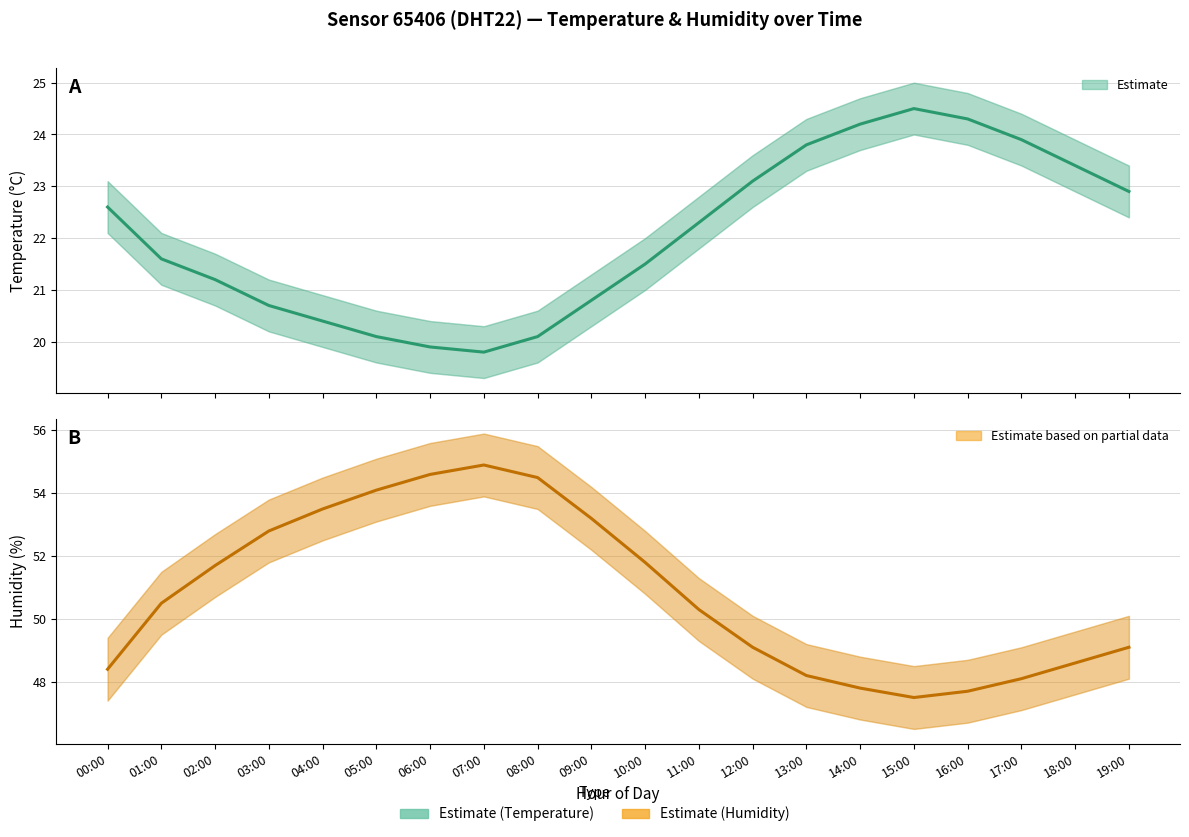

Reading left to right, extract all data points from this chart.

Estimate: 22.6	21.6	21.2	20.7	20.4	20.1	19.9	19.8	20.1	20.8	21.5	22.3	23.1	23.8	24.2	24.5	24.3	23.9	23.4	22.9
Estimate based on partial data: 48.4	50.5	51.7	52.8	53.5	54.1	54.6	54.9	54.5	53.2	51.8	50.3	49.1	48.2	47.8	47.5	47.7	48.1	48.6	49.1